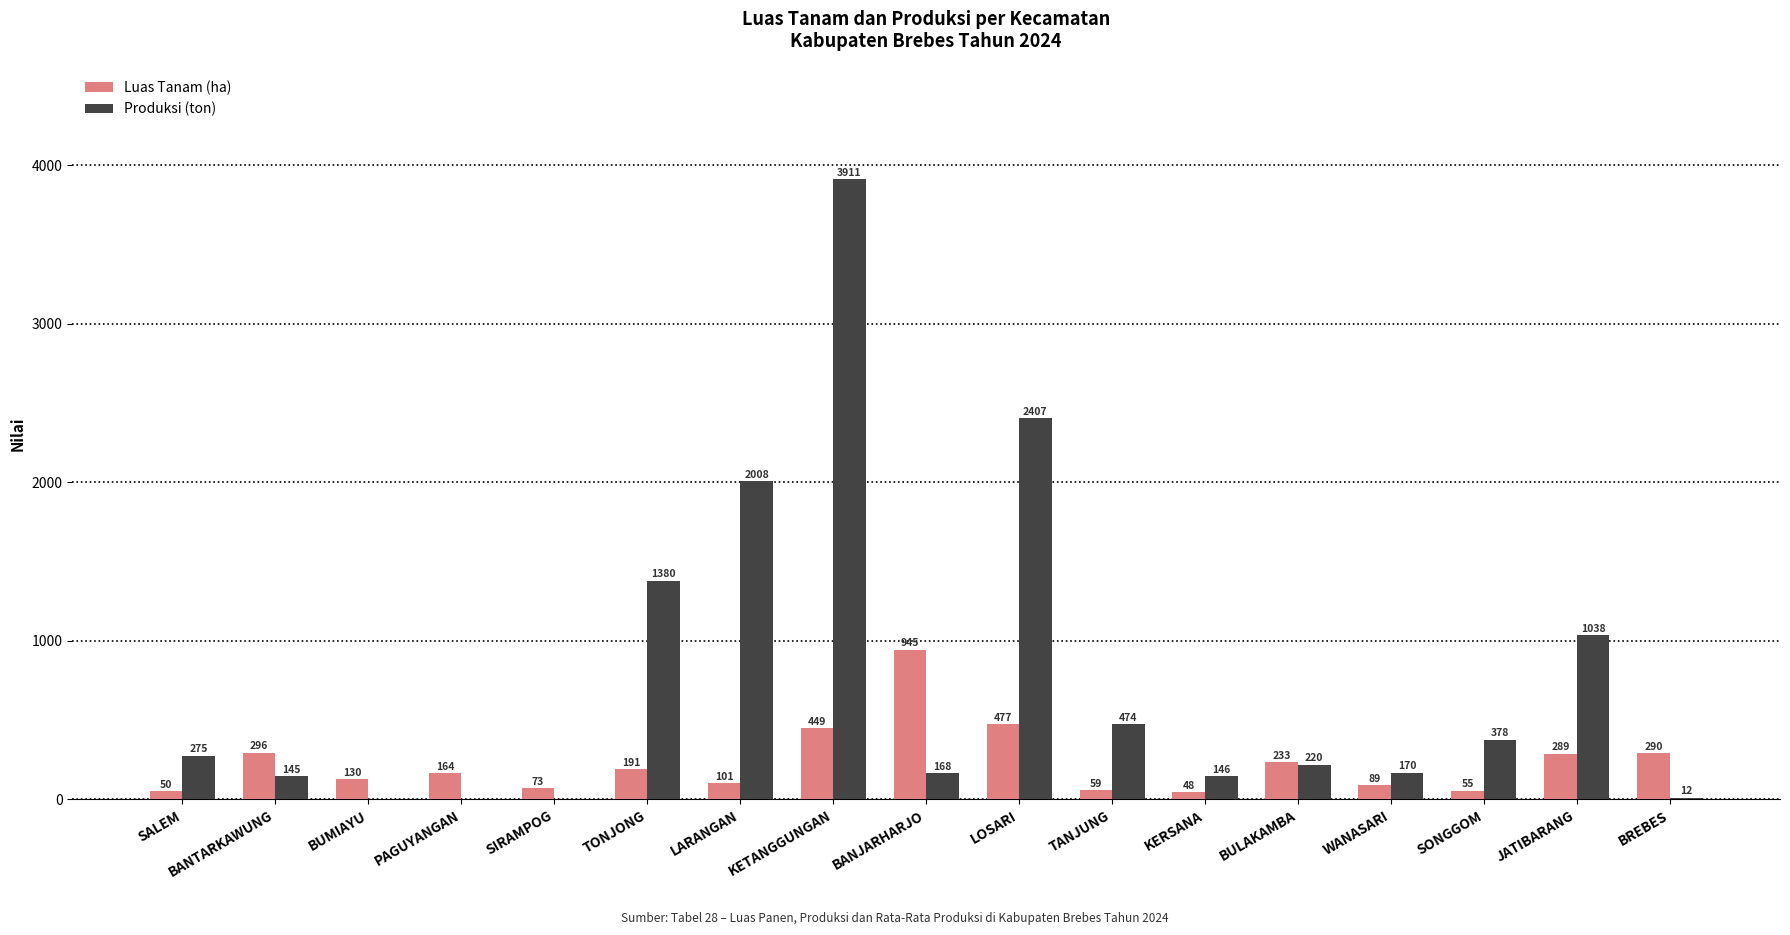

What is the highest value of the Luas Tanam (ha) series?

945.2